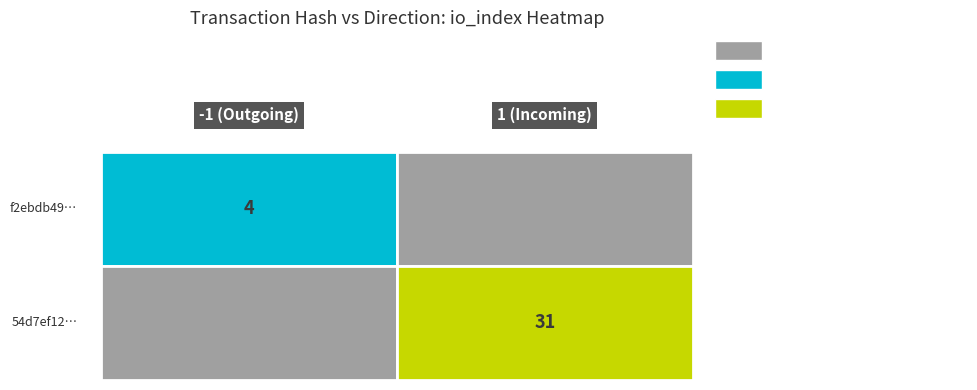

Which series has the largest total across all categories?

54d7ef12937cc7d4be7794e86d05579f67534db